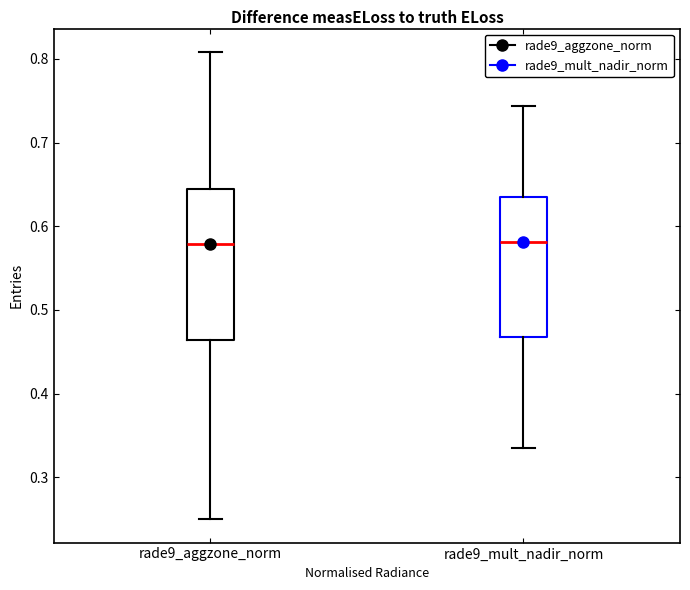

Comparing the boxes themselves (not the whiskers), which one is the tallest?

rade9_aggzone_norm